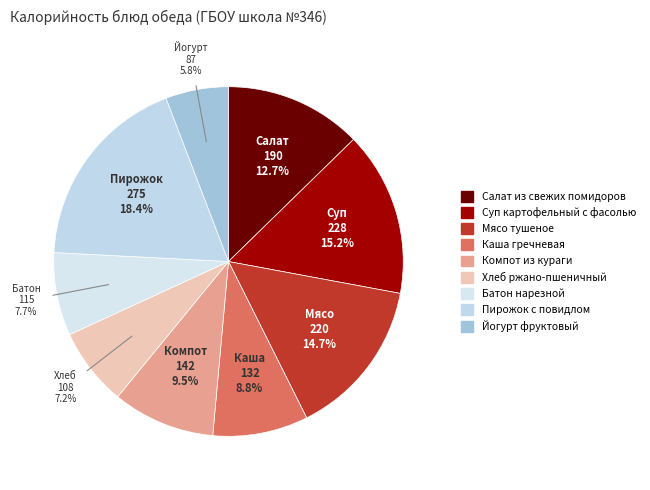

To the nearest percent, what percentage of the pie is Пирожок с повидлом?

18%